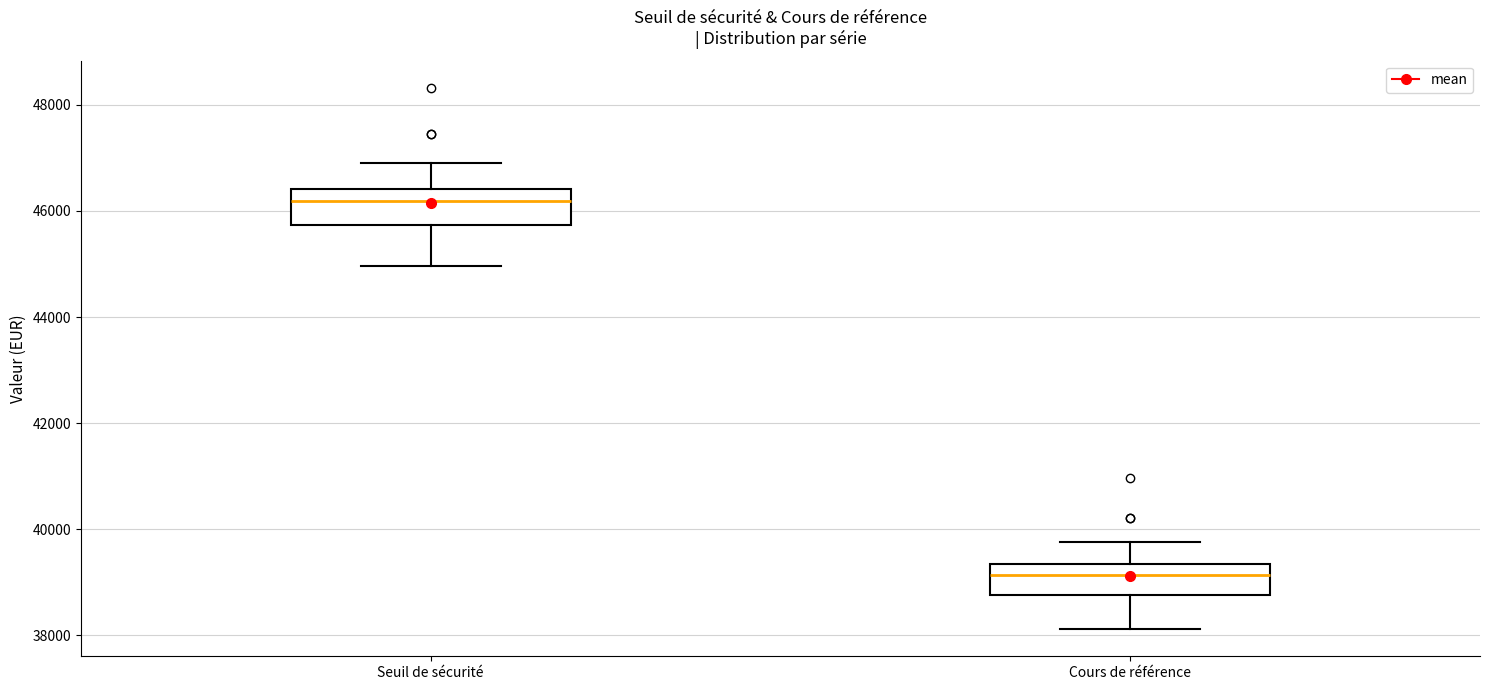

Reading left to right, transcribe this box plot: for each box, give where its median line is, the range the box spans, and where its two whiskers end, as read against the y-axis. The values are not printed on the chart, so give them approximately, as read against the axis.

Seuil de sécurité: median 46200, box 45800 to 46400, whiskers 45000 to 47000
Cours de référence: median 39200, box 38800 to 39400, whiskers 38200 to 39800